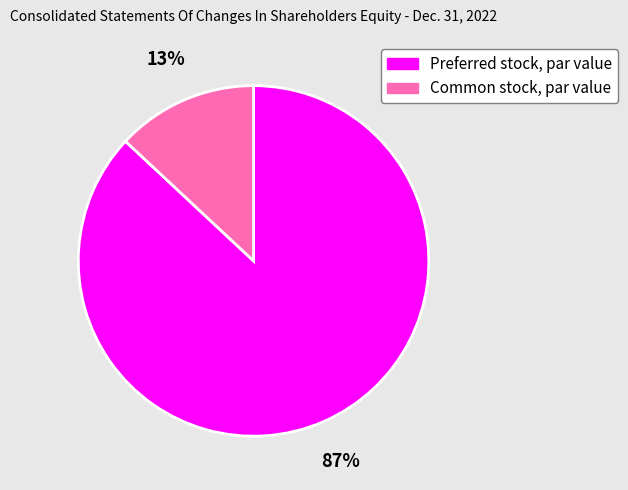

Between Preferred stock, par value and Common stock, par value, which is larger?

Preferred stock, par value